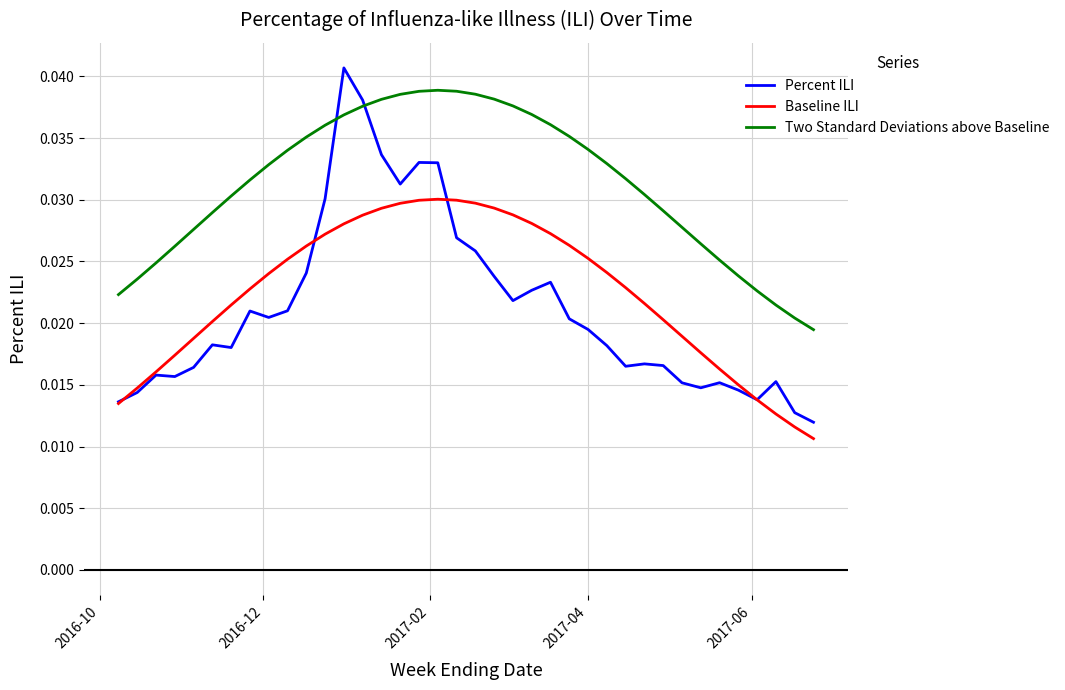

Which series has the largest total across all categories?

Two Standard Deviations above Baseline